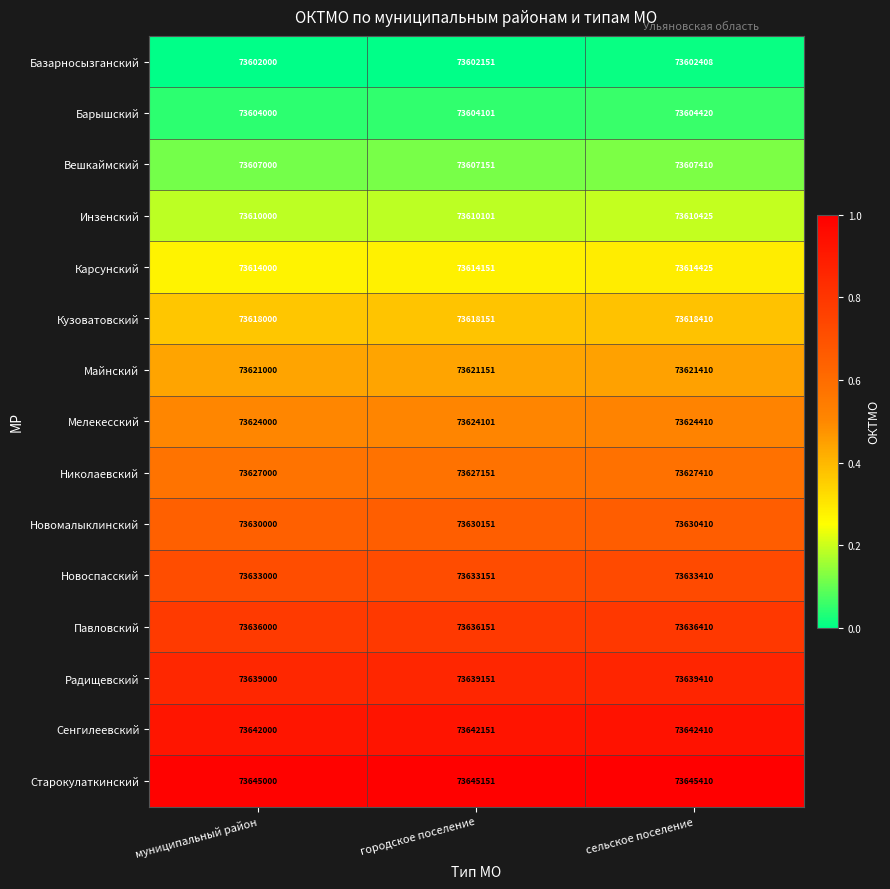

The value of Базарносызганский at муниципальный район is 73602000. True or false?

True